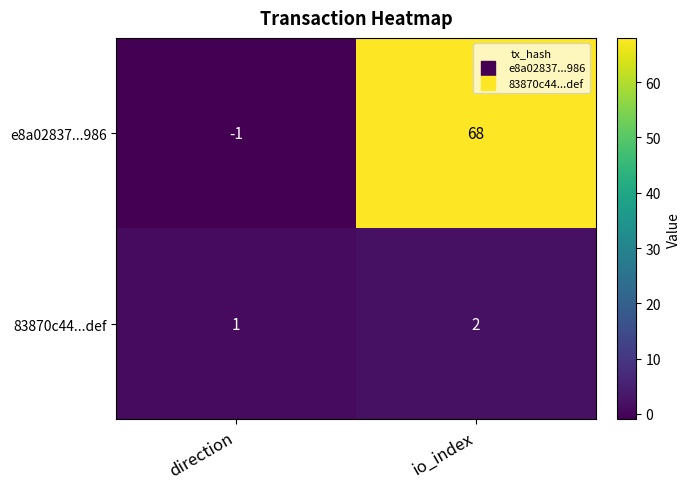

Rank the series by their average value, from lowest to highest.

83870c44...def, e8a02837...986